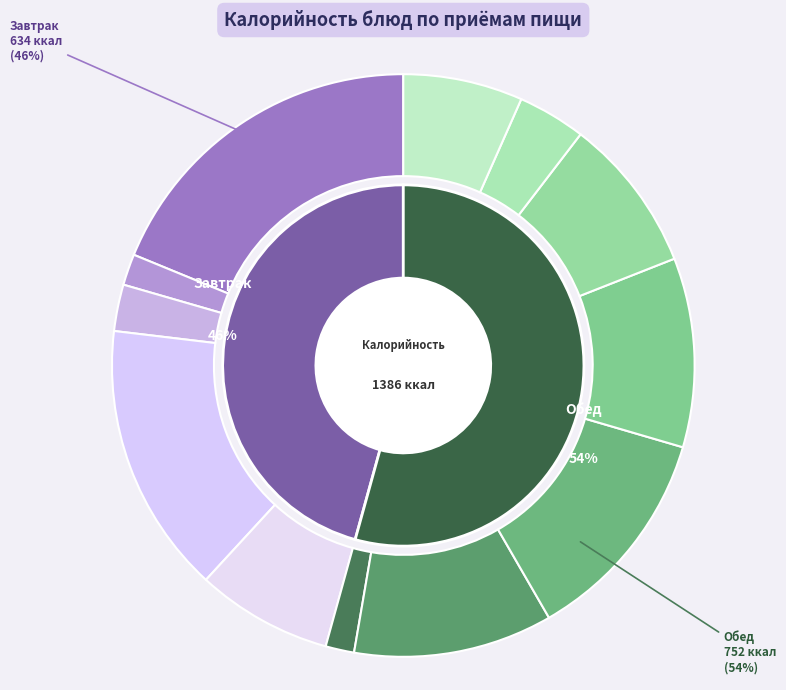

To the nearest percent, what is the combined percentage of Салат из свеклы and Биточки рыбные?

14%